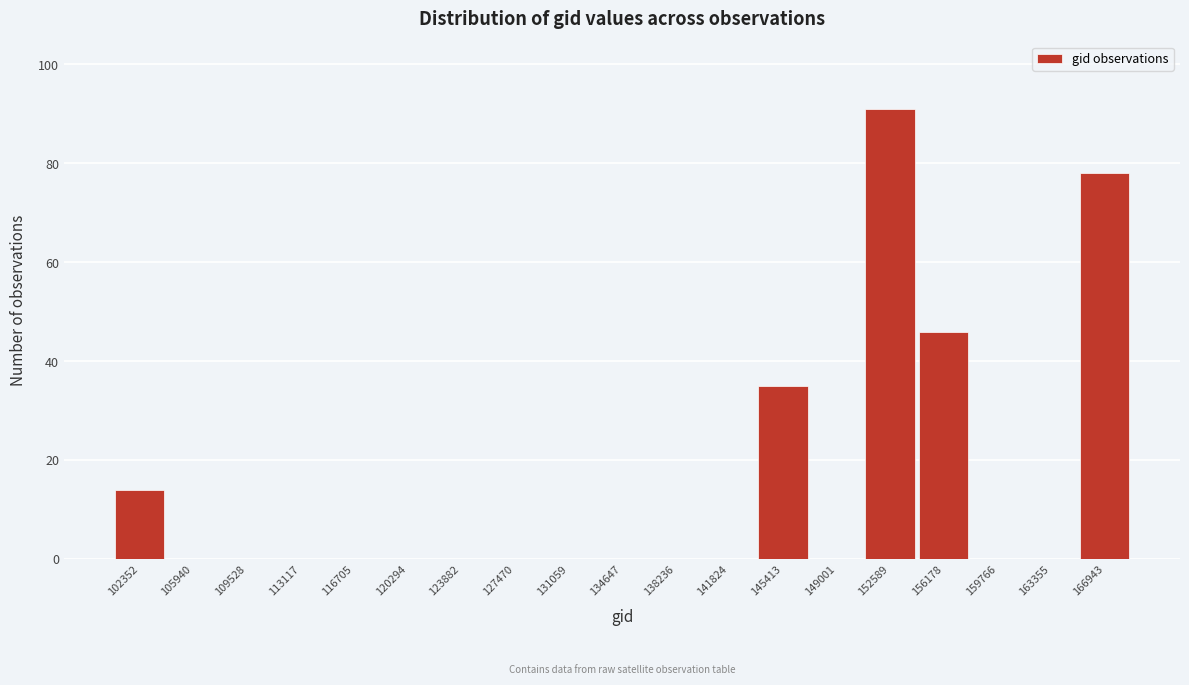

Reading left to right, transcribe all the data shown in this chart.

102352=14	105940=0	109528=0	113117=0	116705=0	120294=0	123882=0	127470=0	131059=0	134647=0	138236=0	141824=0	145413=35	149001=0	152589=91	156178=46	159766=0	163355=0	166943=78